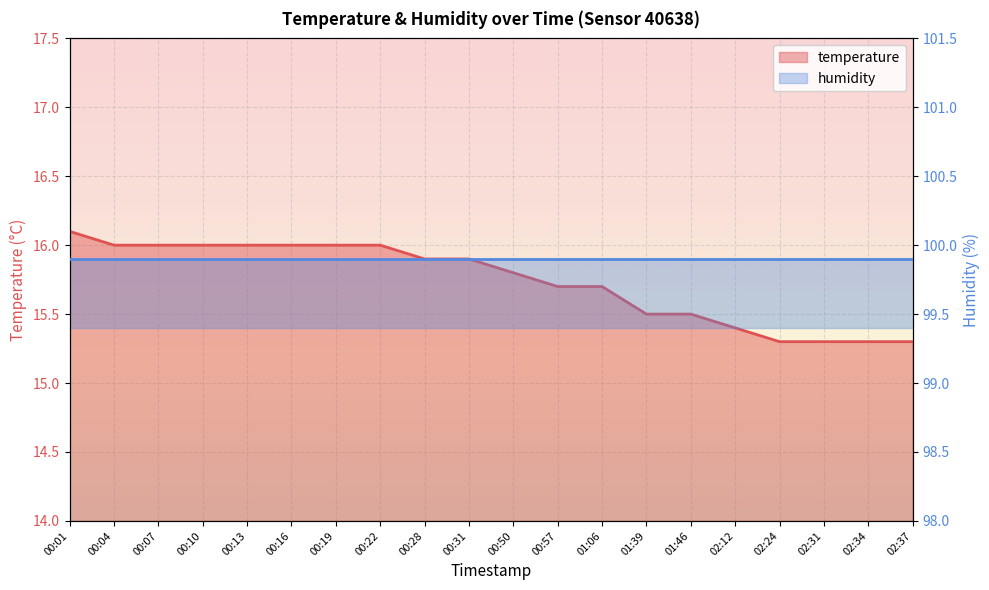

What is the value of the 10th point from the left?

15.9